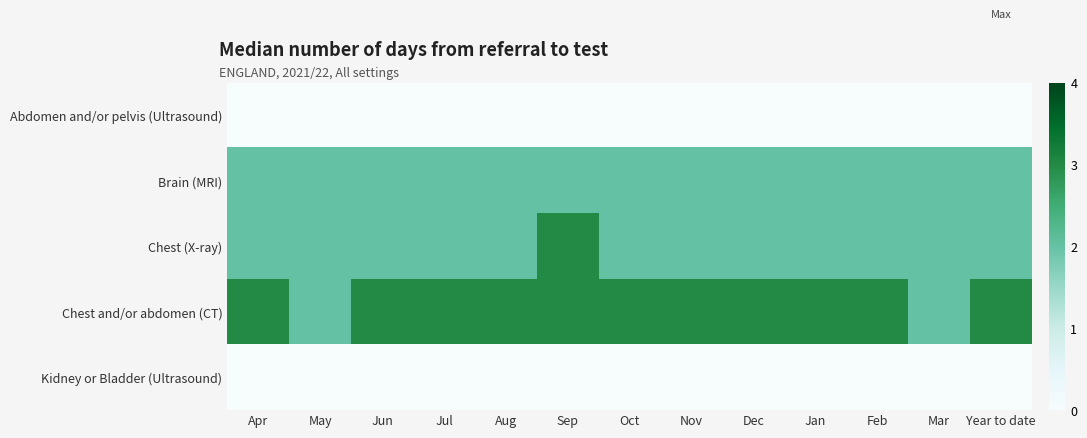

Reading right to left, list all the values displayed in this chart.

Abdomen and/or pelvis (Ultrasound): Year to date=0	Mar=0	Feb=0	Jan=0	Dec=0	Nov=0	Oct=0	Sep=0	Aug=0	Jul=0	Jun=0	May=0	Apr=0
Brain (MRI): Year to date=2	Mar=2	Feb=2	Jan=2	Dec=2	Nov=2	Oct=2	Sep=2	Aug=2	Jul=2	Jun=2	May=2	Apr=2
Chest (X-ray): Year to date=2	Mar=2	Feb=2	Jan=2	Dec=2	Nov=2	Oct=2	Sep=3	Aug=2	Jul=2	Jun=2	May=2	Apr=2
Chest and/or abdomen (CT): Year to date=3	Mar=2	Feb=3	Jan=3	Dec=3	Nov=3	Oct=3	Sep=3	Aug=3	Jul=3	Jun=3	May=2	Apr=3
Kidney or Bladder (Ultrasound): Year to date=0	Mar=0	Feb=0	Jan=0	Dec=0	Nov=0	Oct=0	Sep=0	Aug=0	Jul=0	Jun=0	May=0	Apr=0